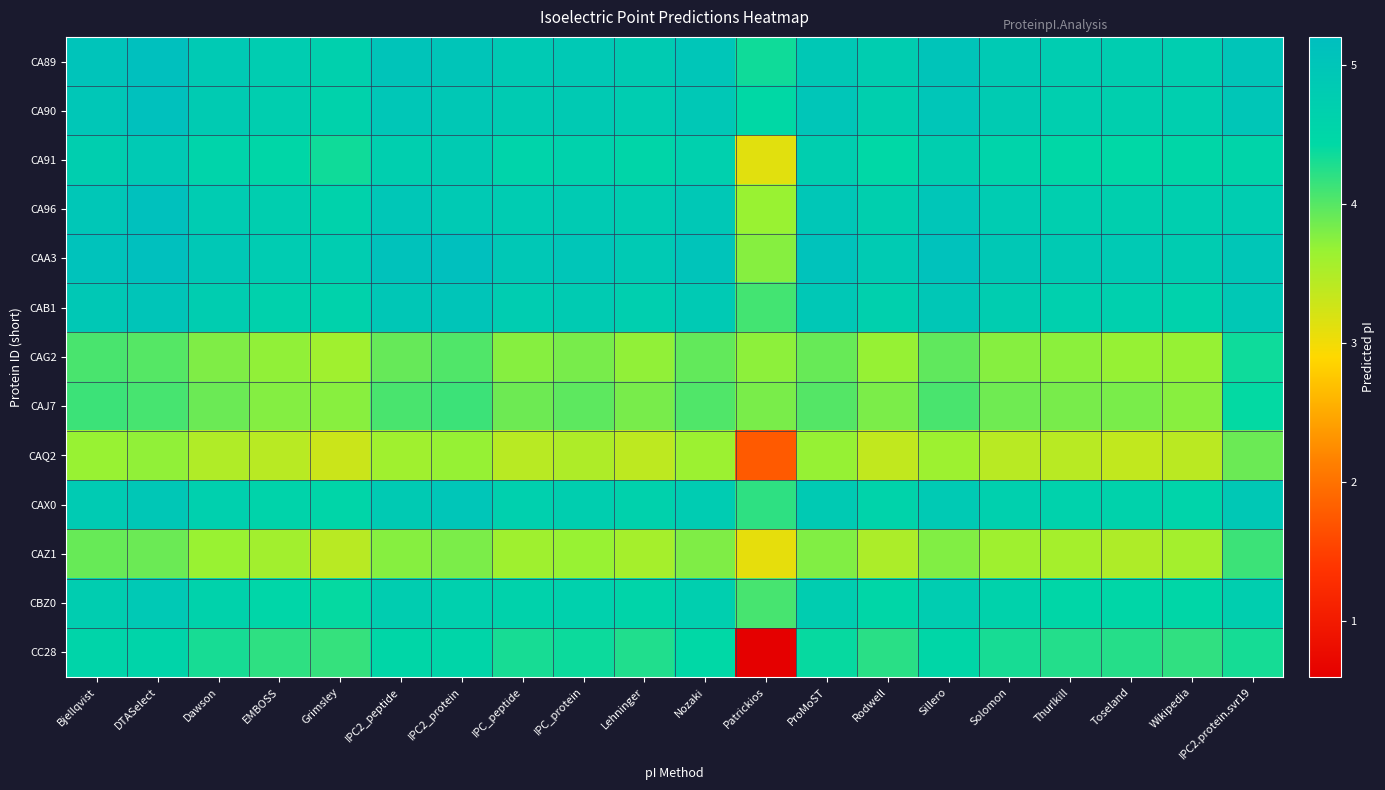

Reading right to left, what are all the values shown in this chart?

CA89: IPC2.protein.svr19=5.0	Wikipedia=4.7	Toseland=4.8	Thurlkill=4.8	Solomon=4.9	Sillero=5.0	Rodwell=4.8	ProMoST=4.9	Patrickios=4.4	Nozaki=5.0	Lehninger=4.8	IPC_protein=4.9	IPC_peptide=4.9	IPC2_protein=5.0	IPC2_peptide=5.0	Grimsley=4.7	EMBOSS=4.8	Dawson=4.9	DTASelect=5.2	Bjellqvist=5.0
CA90: IPC2.protein.svr19=5.0	Wikipedia=4.7	Toseland=4.7	Thurlkill=4.7	Solomon=4.8	Sillero=5.0	Rodwell=4.7	ProMoST=5.0	Patrickios=4.4	Nozaki=4.9	Lehninger=4.8	IPC_protein=4.9	IPC_peptide=4.8	IPC2_protein=4.9	IPC2_peptide=5.0	Grimsley=4.6	EMBOSS=4.7	Dawson=4.8	DTASelect=5.1	Bjellqvist=5.0
CA91: IPC2.protein.svr19=4.6	Wikipedia=4.5	Toseland=4.4	Thurlkill=4.5	Solomon=4.6	Sillero=4.7	Rodwell=4.4	ProMoST=4.7	Patrickios=3.1	Nozaki=4.7	Lehninger=4.5	IPC_protein=4.6	IPC_peptide=4.6	IPC2_protein=4.8	IPC2_peptide=4.7	Grimsley=4.4	EMBOSS=4.5	Dawson=4.6	DTASelect=4.9	Bjellqvist=4.7
CA96: IPC2.protein.svr19=4.8	Wikipedia=4.7	Toseland=4.7	Thurlkill=4.7	Solomon=4.8	Sillero=5.0	Rodwell=4.7	ProMoST=5.0	Patrickios=3.7	Nozaki=4.9	Lehninger=4.8	IPC_protein=4.8	IPC_peptide=4.8	IPC2_protein=4.9	IPC2_peptide=5.0	Grimsley=4.6	EMBOSS=4.7	Dawson=4.8	DTASelect=5.1	Bjellqvist=5.0
CAA3: IPC2.protein.svr19=5.0	Wikipedia=4.8	Toseland=4.9	Thurlkill=4.9	Solomon=4.9	Sillero=5.1	Rodwell=4.8	ProMoST=5.1	Patrickios=3.8	Nozaki=5.0	Lehninger=4.9	IPC_protein=5.0	IPC_peptide=4.9	IPC2_protein=5.2	IPC2_peptide=5.1	Grimsley=4.8	EMBOSS=4.8	Dawson=4.9	DTASelect=5.2	Bjellqvist=5.1
CAB1: IPC2.protein.svr19=4.9	Wikipedia=4.6	Toseland=4.7	Thurlkill=4.7	Solomon=4.8	Sillero=4.9	Rodwell=4.7	ProMoST=4.9	Patrickios=4.1	Nozaki=4.9	Lehninger=4.7	IPC_protein=4.8	IPC_peptide=4.8	IPC2_protein=5.0	IPC2_peptide=4.9	Grimsley=4.6	EMBOSS=4.6	Dawson=4.8	DTASelect=5.0	Bjellqvist=4.9
CAG2: IPC2.protein.svr19=4.4	Wikipedia=3.7	Toseland=3.7	Thurlkill=3.7	Solomon=3.8	Sillero=3.9	Rodwell=3.7	ProMoST=3.9	Patrickios=3.7	Nozaki=3.9	Lehninger=3.7	IPC_protein=3.8	IPC_peptide=3.8	IPC2_protein=4.0	IPC2_peptide=3.9	Grimsley=3.6	EMBOSS=3.7	Dawson=3.8	DTASelect=4.0	Bjellqvist=4.1
CAJ7: IPC2.protein.svr19=4.4	Wikipedia=3.7	Toseland=3.8	Thurlkill=3.8	Solomon=3.9	Sillero=4.1	Rodwell=3.8	ProMoST=4.0	Patrickios=3.8	Nozaki=4.0	Lehninger=3.8	IPC_protein=4.0	IPC_peptide=3.9	IPC2_protein=4.1	IPC2_peptide=4.1	Grimsley=3.7	EMBOSS=3.8	Dawson=3.9	DTASelect=4.1	Bjellqvist=4.1
CAQ2: IPC2.protein.svr19=3.9	Wikipedia=3.4	Toseland=3.4	Thurlkill=3.4	Solomon=3.4	Sillero=3.6	Rodwell=3.4	ProMoST=3.7	Patrickios=1.8	Nozaki=3.6	Lehninger=3.4	IPC_protein=3.5	IPC_peptide=3.4	IPC2_protein=3.7	IPC2_peptide=3.6	Grimsley=3.3	EMBOSS=3.4	Dawson=3.5	DTASelect=3.7	Bjellqvist=3.7
CAX0: IPC2.protein.svr19=4.9	Wikipedia=4.6	Toseland=4.6	Thurlkill=4.6	Solomon=4.7	Sillero=4.9	Rodwell=4.6	ProMoST=4.9	Patrickios=4.2	Nozaki=4.8	Lehninger=4.6	IPC_protein=4.7	IPC_peptide=4.7	IPC2_protein=5.0	IPC2_peptide=4.9	Grimsley=4.5	EMBOSS=4.6	Dawson=4.7	DTASelect=4.9	Bjellqvist=4.8
CAZ1: IPC2.protein.svr19=4.1	Wikipedia=3.6	Toseland=3.5	Thurlkill=3.6	Solomon=3.6	Sillero=3.8	Rodwell=3.5	ProMoST=3.8	Patrickios=3.1	Nozaki=3.8	Lehninger=3.6	IPC_protein=3.7	IPC_peptide=3.6	IPC2_protein=3.8	IPC2_peptide=3.8	Grimsley=3.4	EMBOSS=3.6	Dawson=3.7	DTASelect=3.9	Bjellqvist=3.9
CBZ0: IPC2.protein.svr19=4.7	Wikipedia=4.5	Toseland=4.5	Thurlkill=4.5	Solomon=4.6	Sillero=4.8	Rodwell=4.5	ProMoST=4.8	Patrickios=4.1	Nozaki=4.7	Lehninger=4.6	IPC_protein=4.7	IPC_peptide=4.6	IPC2_protein=4.7	IPC2_peptide=4.8	Grimsley=4.4	EMBOSS=4.5	Dawson=4.6	DTASelect=4.9	Bjellqvist=4.8
CC28: IPC2.protein.svr19=4.3	Wikipedia=4.2	Toseland=4.2	Thurlkill=4.3	Solomon=4.3	Sillero=4.5	Rodwell=4.2	ProMoST=4.4	Patrickios=0.6	Nozaki=4.4	Lehninger=4.3	IPC_protein=4.4	IPC_peptide=4.3	IPC2_protein=4.5	IPC2_peptide=4.5	Grimsley=4.2	EMBOSS=4.2	Dawson=4.3	DTASelect=4.5	Bjellqvist=4.5